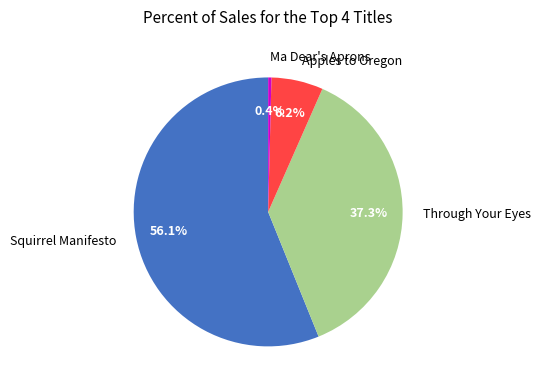

To the nearest percent, what is the difference between the Through Your Eyes and Apples to Oregon slice percentages?

31%